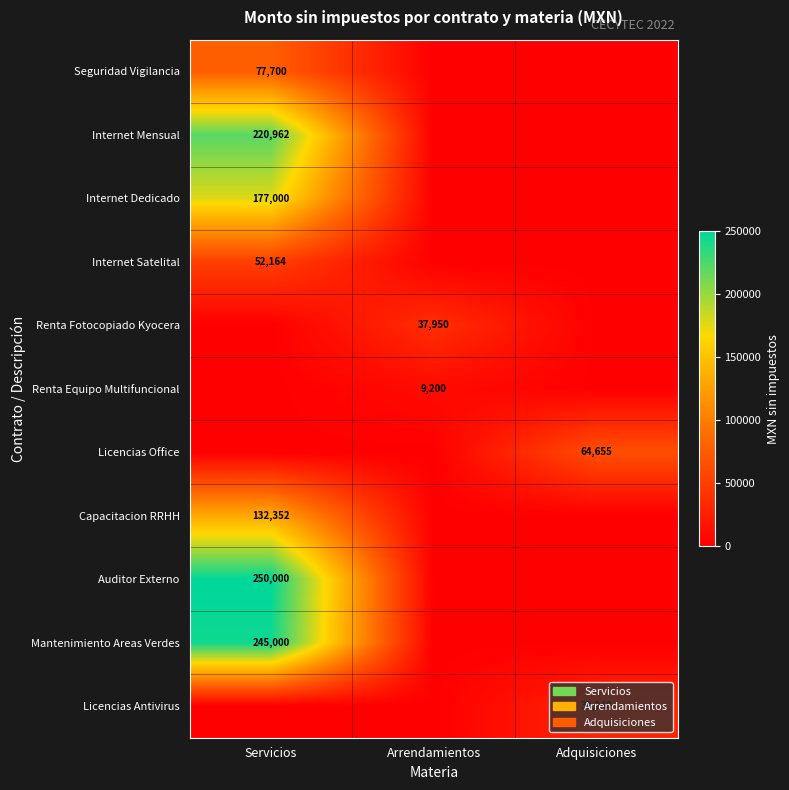

The Internet Satelital series shows 52164 at Servicios. True or false?

True